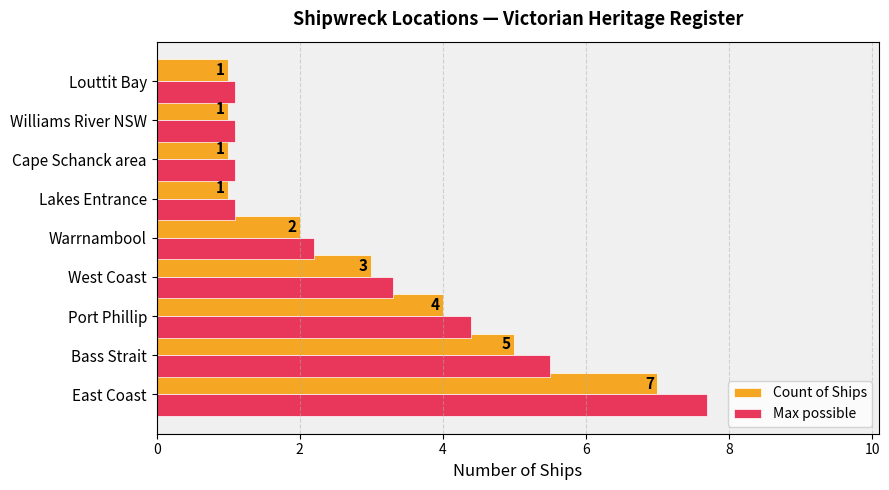

What is the minimum value shown in the chart?

1.0